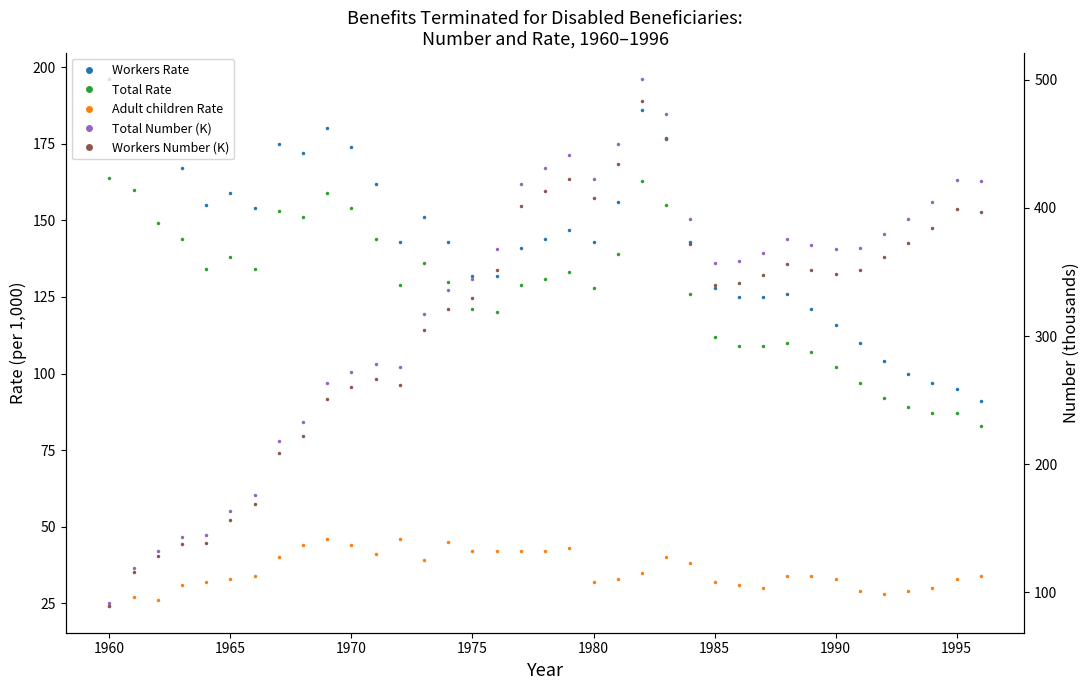

What is the difference between the second highest and minimum values in the Workers Number (K) series?

364.5